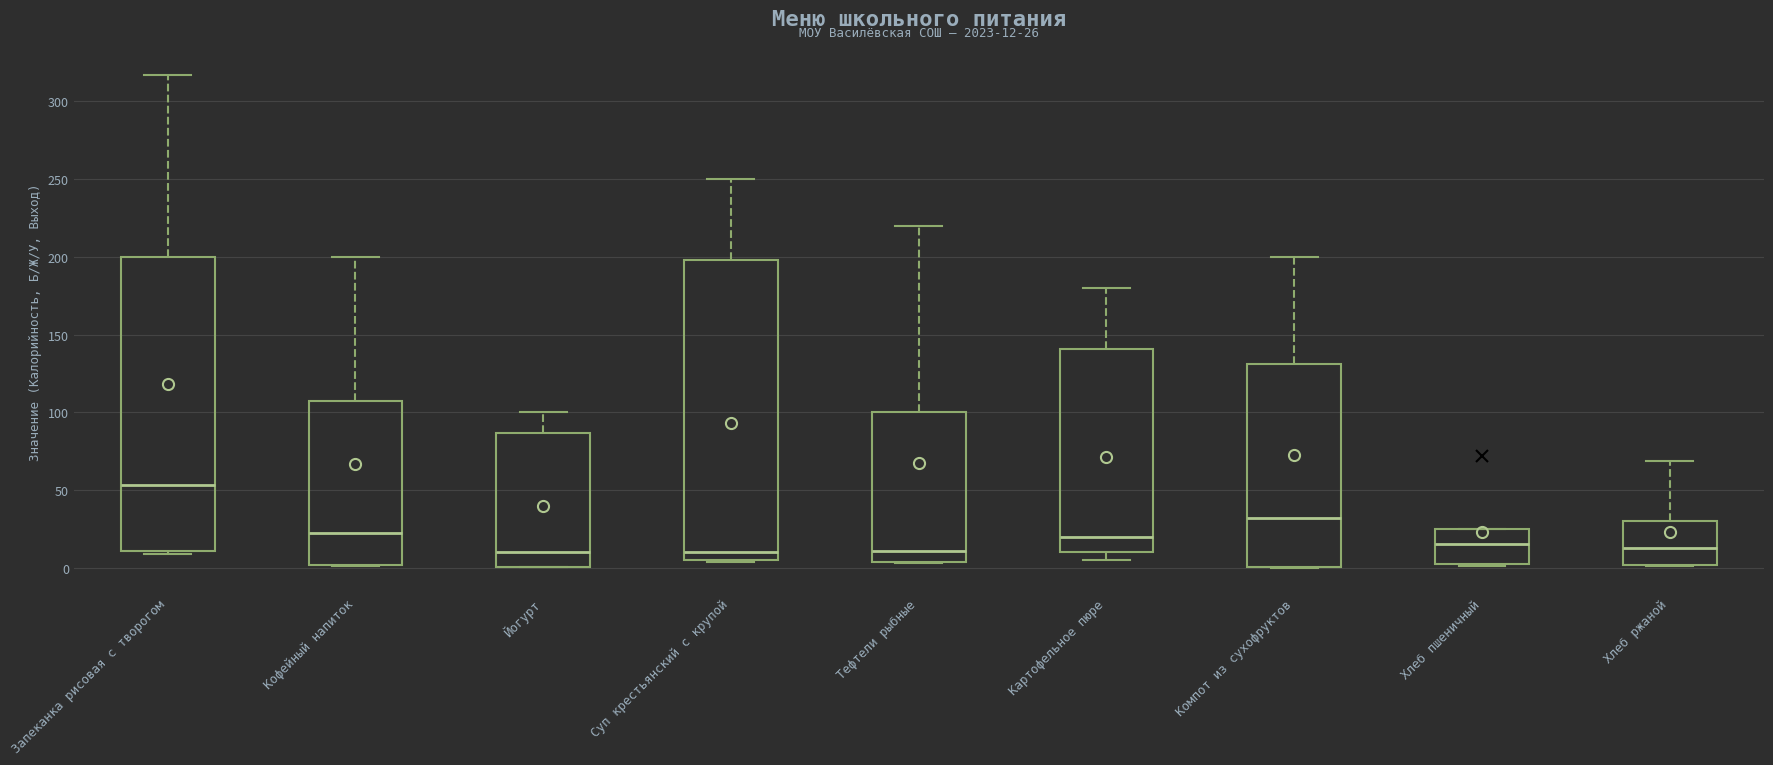

Which box has the highest median line?

Запеканка рисовая с творогом